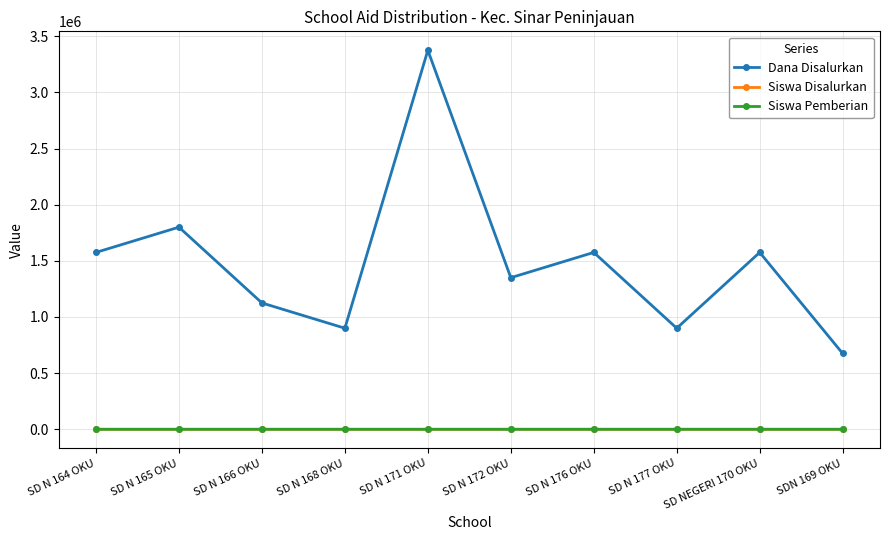

Reading left to right, list all the values displayed in this chart.

Dana Disalurkan: SD N 164 OKU=1575000	SD N 165 OKU=1800000	SD N 166 OKU=1125000	SD N 168 OKU=900000	SD N 171 OKU=3375000	SD N 172 OKU=1350000	SD N 176 OKU=1575000	SD N 177 OKU=900000	SD NEGERI 170 OKU=1575000	SDN 169 OKU=675000
Siswa Disalurkan: SD N 164 OKU=7	SD N 165 OKU=8	SD N 166 OKU=5	SD N 168 OKU=4	SD N 171 OKU=15	SD N 172 OKU=6	SD N 176 OKU=7	SD N 177 OKU=4	SD NEGERI 170 OKU=7	SDN 169 OKU=3
Siswa Pemberian: SD N 164 OKU=7	SD N 165 OKU=8	SD N 166 OKU=5	SD N 168 OKU=4	SD N 171 OKU=15	SD N 172 OKU=6	SD N 176 OKU=7	SD N 177 OKU=4	SD NEGERI 170 OKU=7	SDN 169 OKU=3